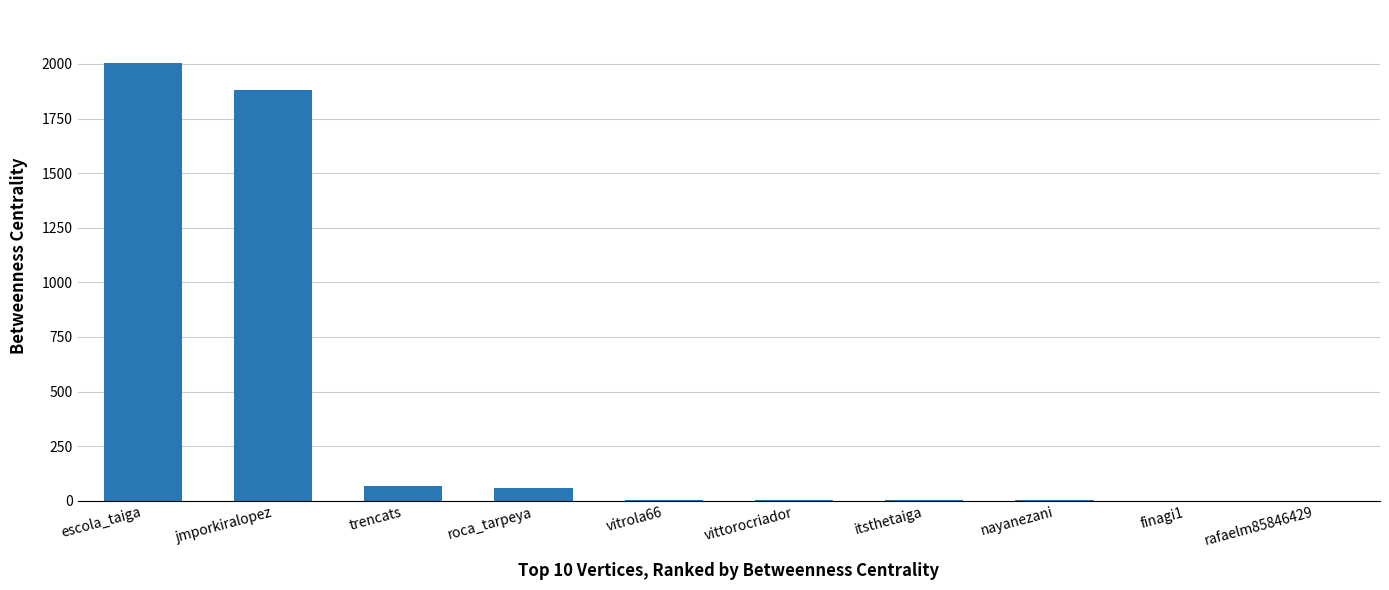

The chart shows a value of 3579 at escola_taiga. True or false?

False